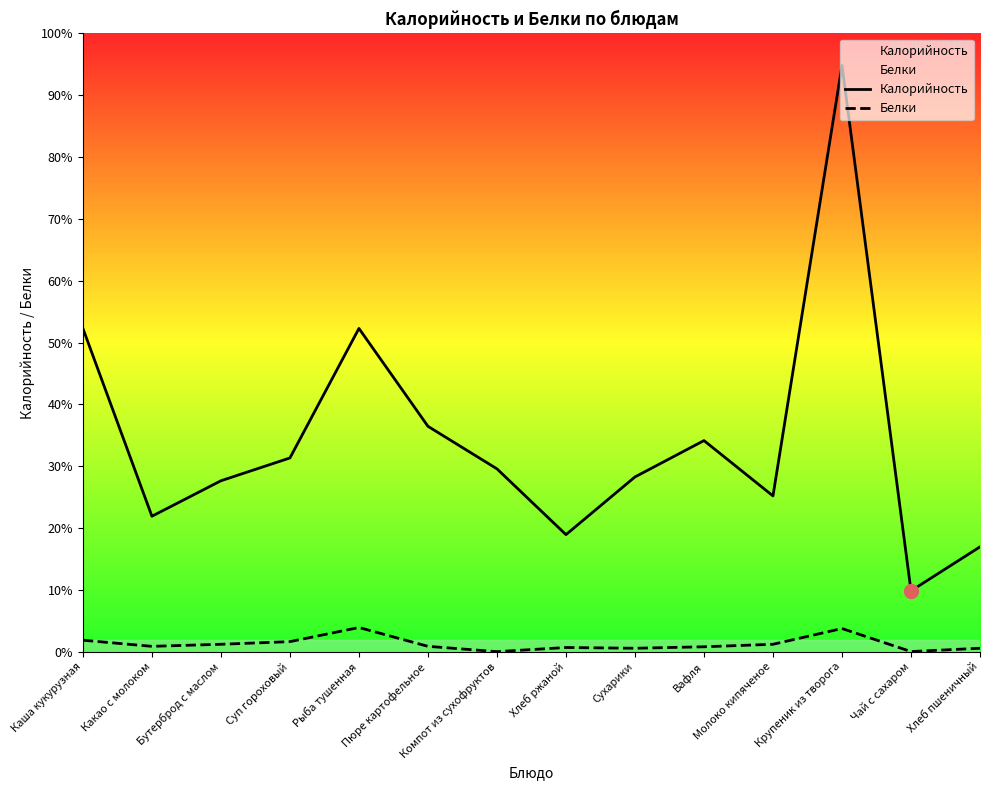

At which category does Калорийность reach its first local peak?

Рыба тушенная